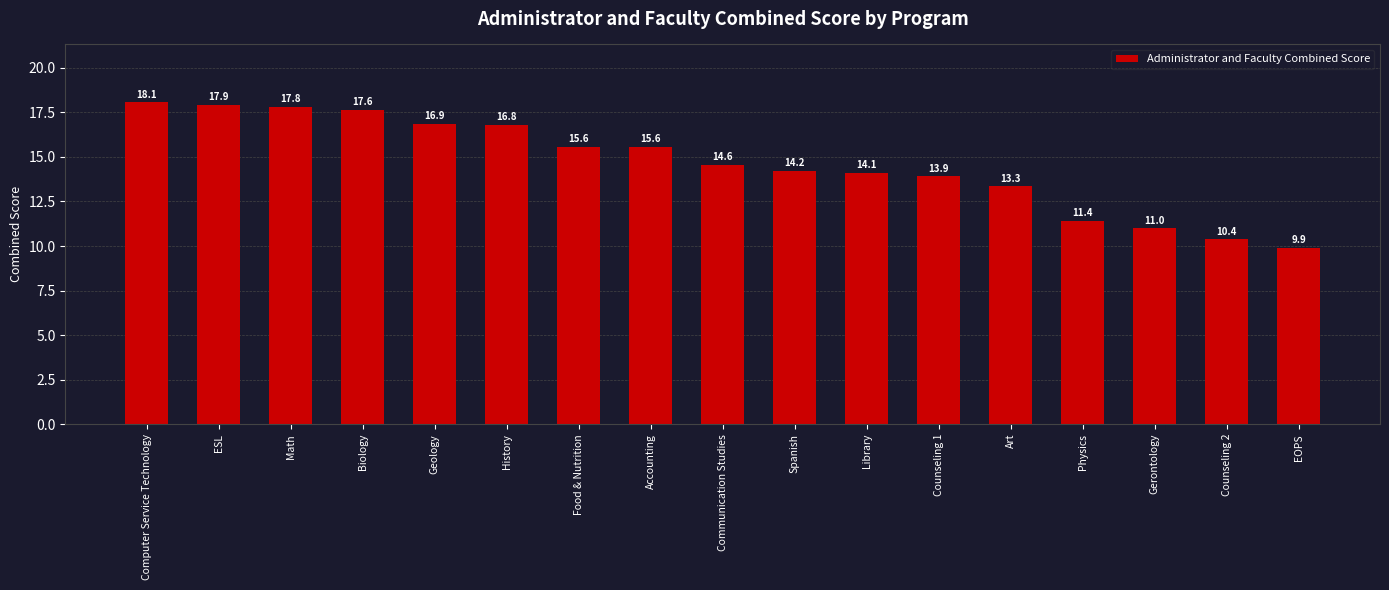

What is the smallest value displayed?

9.9